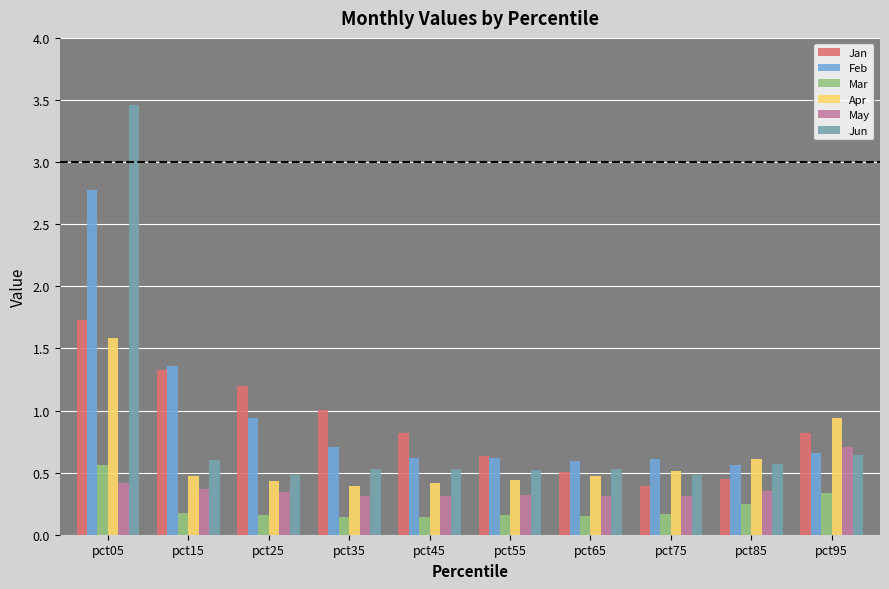

The value of May at pct95 is 0.7. True or false?

True